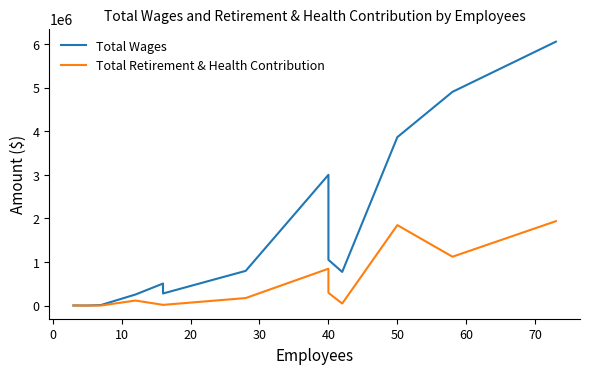

What is the sum of all Total Retirement & Health Contribution values?

6395469